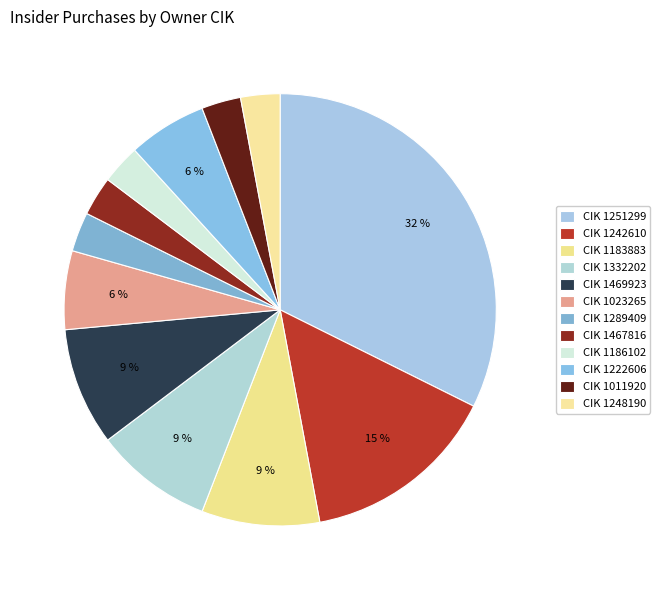

How many slices are in this pie chart?

12